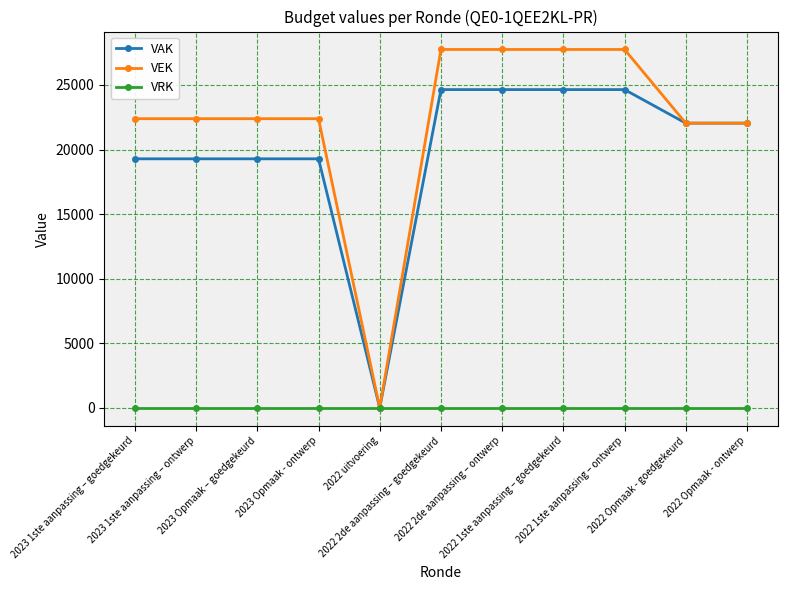

List the series in order of their peak value, lowest first.

VRK, VAK, VEK